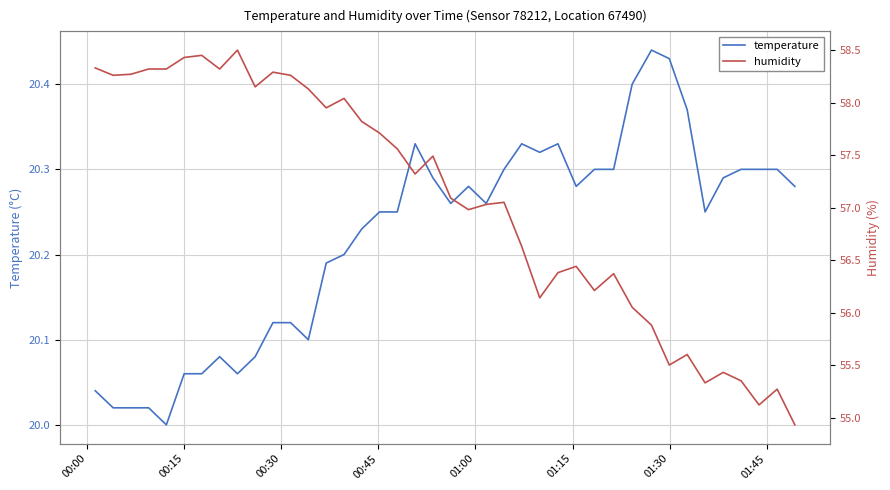

Reading left to right, extract all data points from this chart.

temperature: 20.0	20.0	20.0	20.0	20.0	20.1	20.1	20.1	20.1	20.1	20.1	20.1	20.1	20.2	20.2	20.2	20.2	20.2	20.3	20.3	20.3	20.3	20.3	20.3	20.3	20.3	20.3	20.3	20.3	20.3	20.4	20.4	20.4	20.4	20.2	20.3	20.3	20.3	20.3	20.3
humidity: 58.3	58.3	58.3	58.3	58.3	58.4	58.5	58.3	58.5	58.1	58.3	58.3	58.1	58.0	58.0	57.8	57.7	57.6	57.3	57.5	57.1	57.0	57.0	57.0	56.6	56.1	56.4	56.4	56.2	56.4	56.0	55.9	55.5	55.6	55.3	55.4	55.4	55.1	55.3	54.9